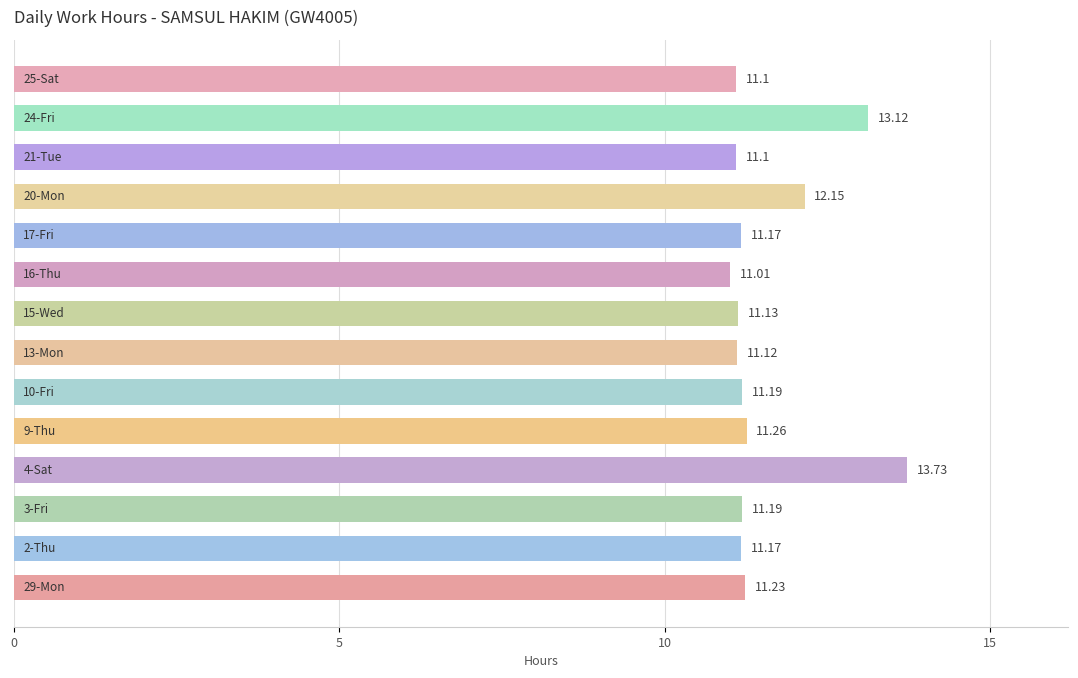

Are the bars horizontal?

Yes